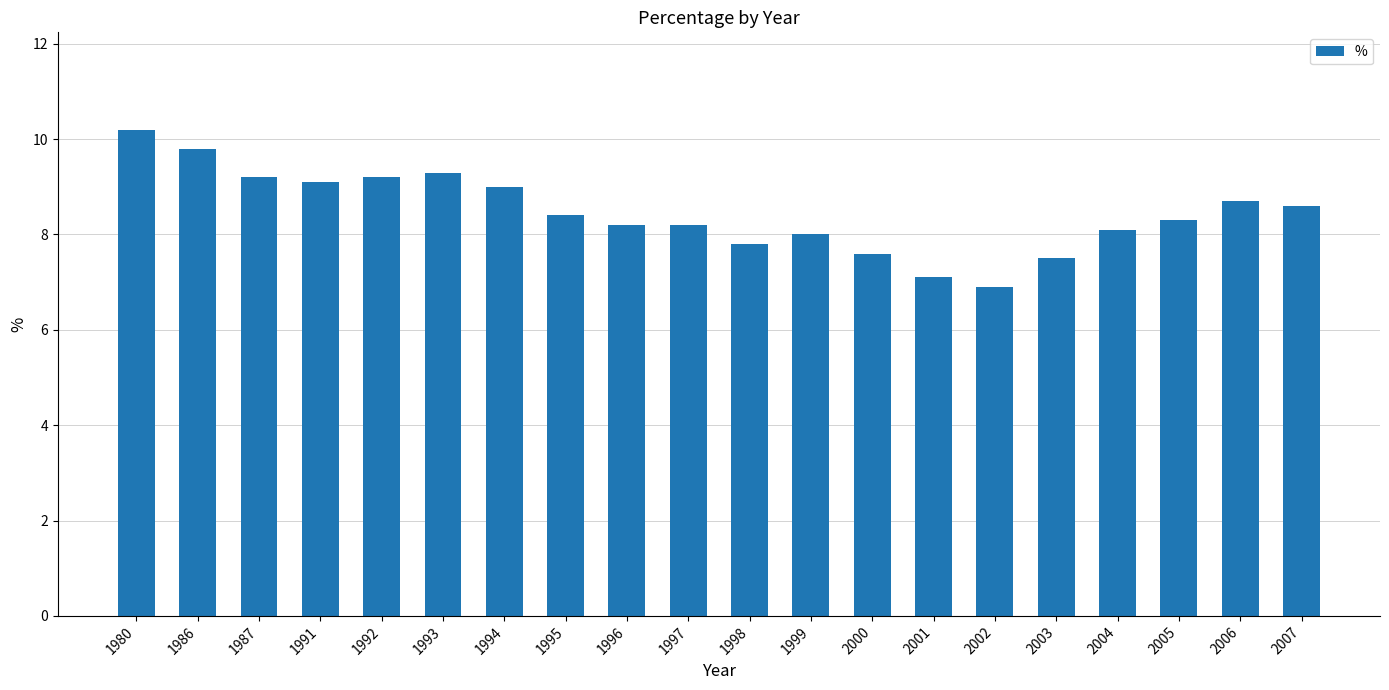

Reading left to right, list all the values displayed in this chart.

10.2	9.8	9.2	9.1	9.2	9.3	9.0	8.4	8.2	8.2	7.8	8.0	7.6	7.1	6.9	7.5	8.1	8.3	8.7	8.6